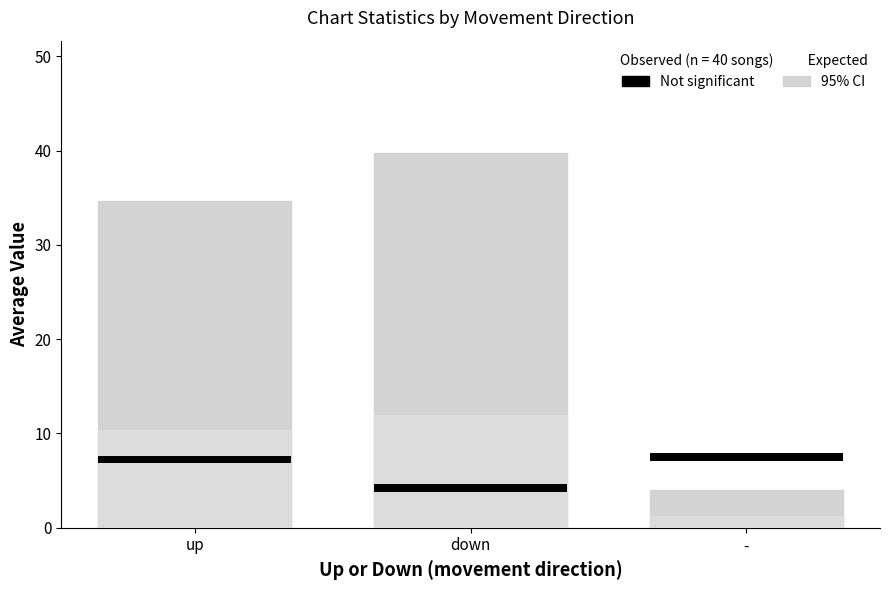

How many data points are less than 34?

1